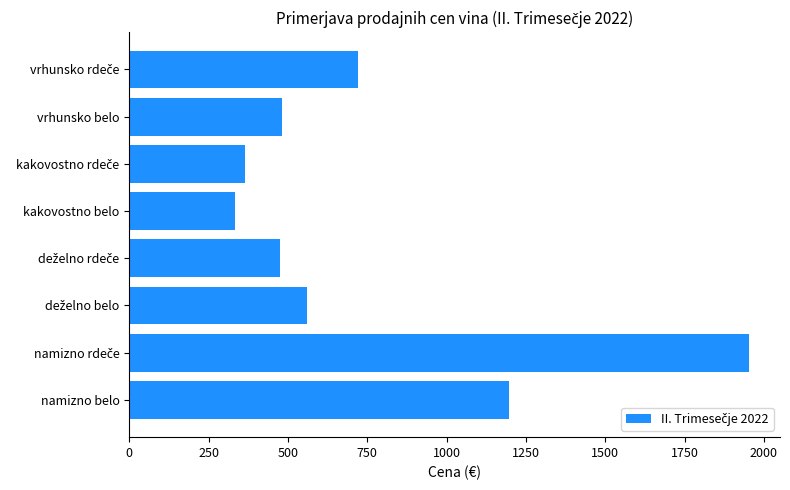

Where is the data nearest to the value 1142?

namizno belo